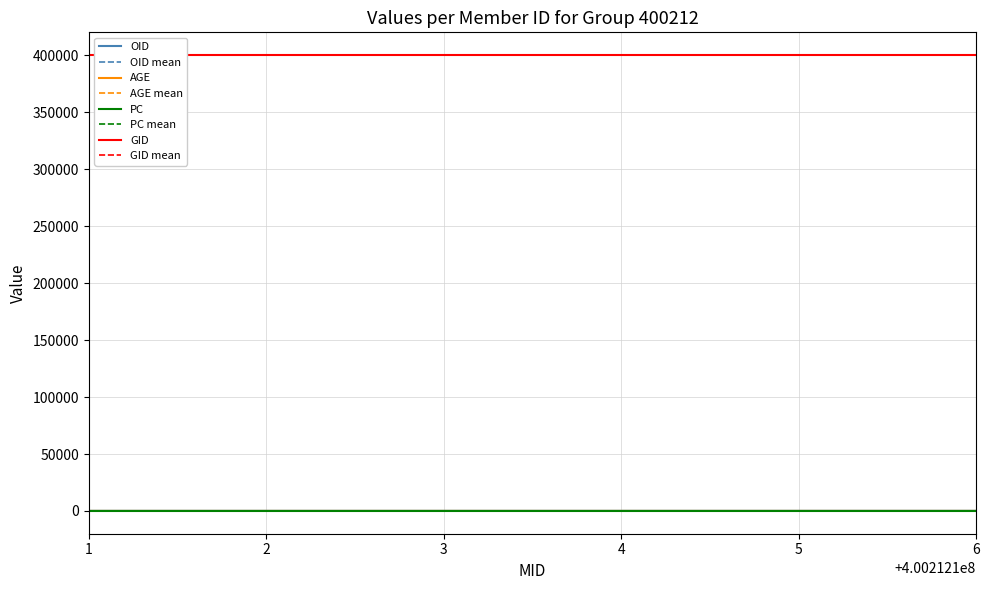

True or false: AGE and OID intersect in this chart.

False